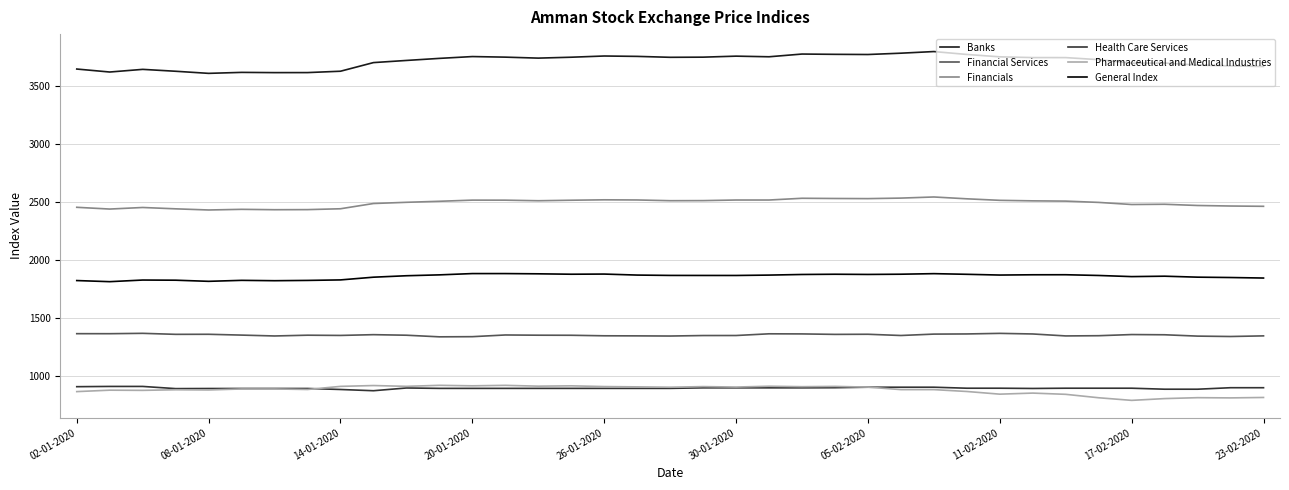

Which series has the largest total across all categories?

Banks